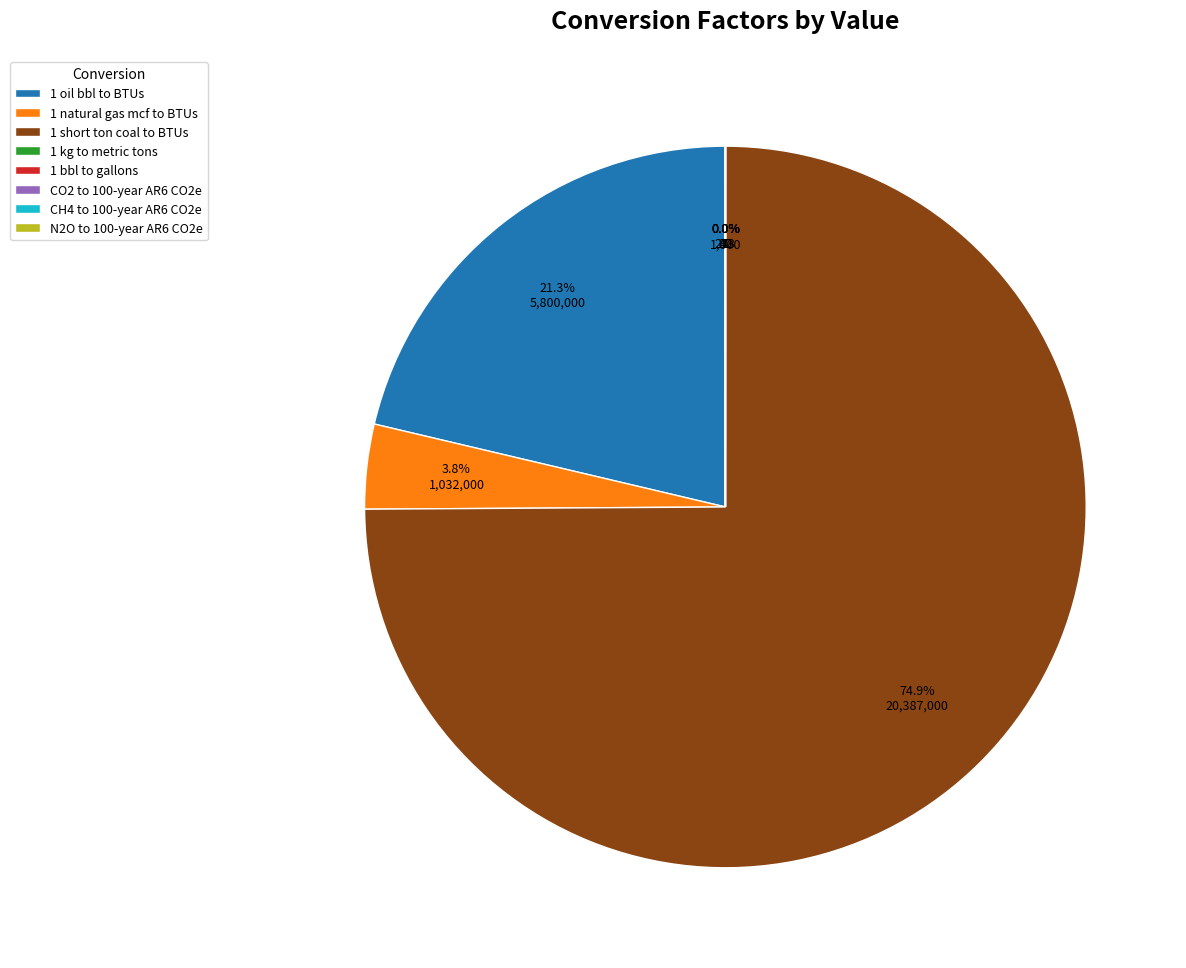

What is the total percentage of 1 short ton coal to BTUs and 1 natural gas mcf to BTUs?

78.7%